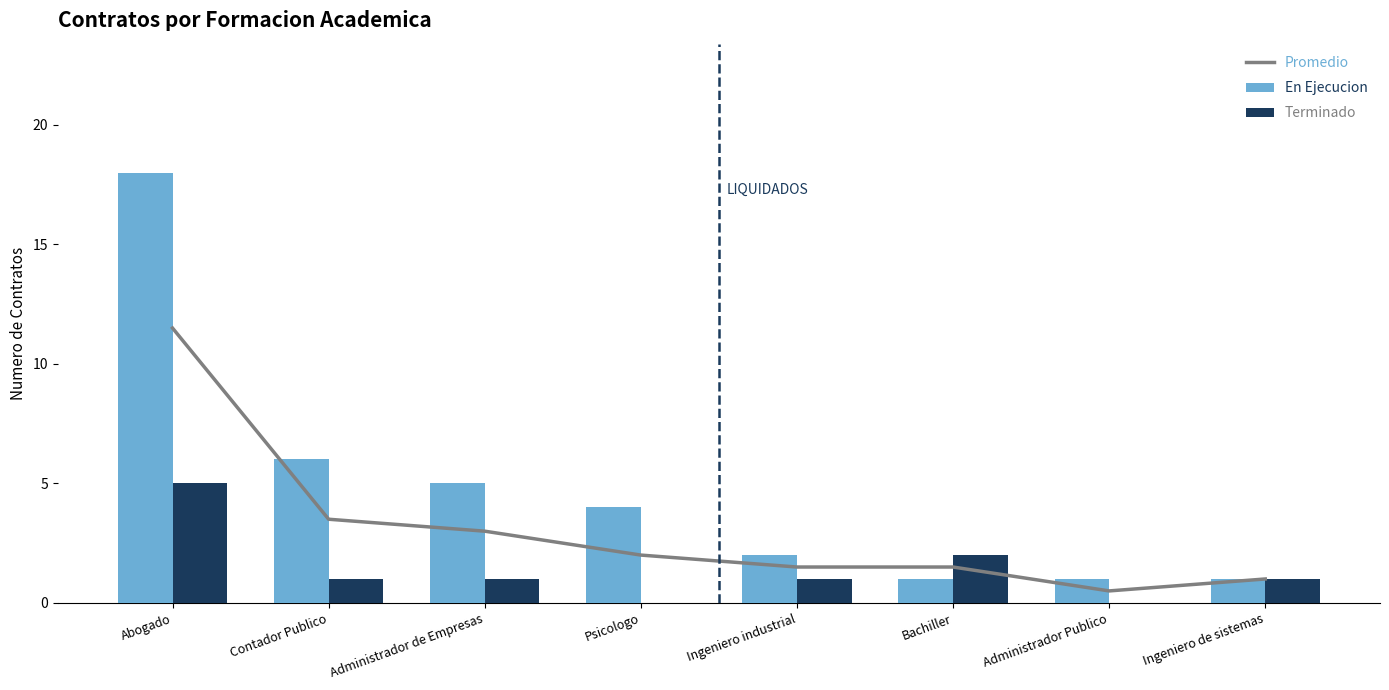

Reading left to right, list all the values displayed in this chart.

Promedio: Abogado=11.5	Contador Publico=3.5	Administrador de Empresas=3.0	Psicologo=2.0	Ingeniero industrial=1.5	Bachiller=1.5	Administrador Publico=0.5	Ingeniero de sistemas=1.0
En Ejecucion: Abogado=18.0	Contador Publico=6.0	Administrador de Empresas=5.0	Psicologo=4.0	Ingeniero industrial=2.0	Bachiller=1.0	Administrador Publico=1.0	Ingeniero de sistemas=1.0
Terminado: Abogado=5.0	Contador Publico=1.0	Administrador de Empresas=1.0	Psicologo=0.0	Ingeniero industrial=1.0	Bachiller=2.0	Administrador Publico=0.0	Ingeniero de sistemas=1.0